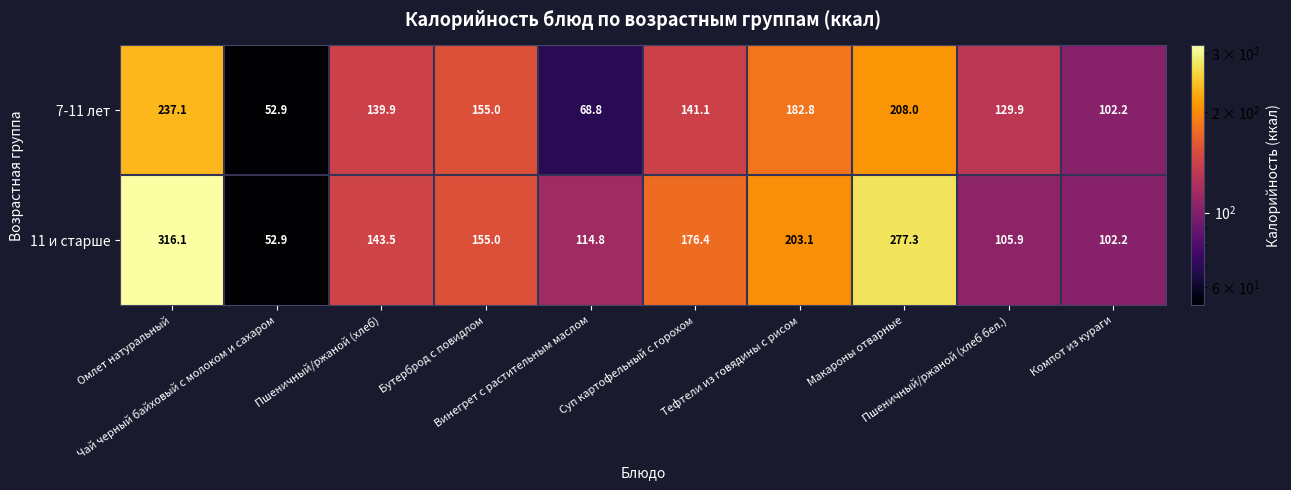

How many categories are shown in the chart?

10